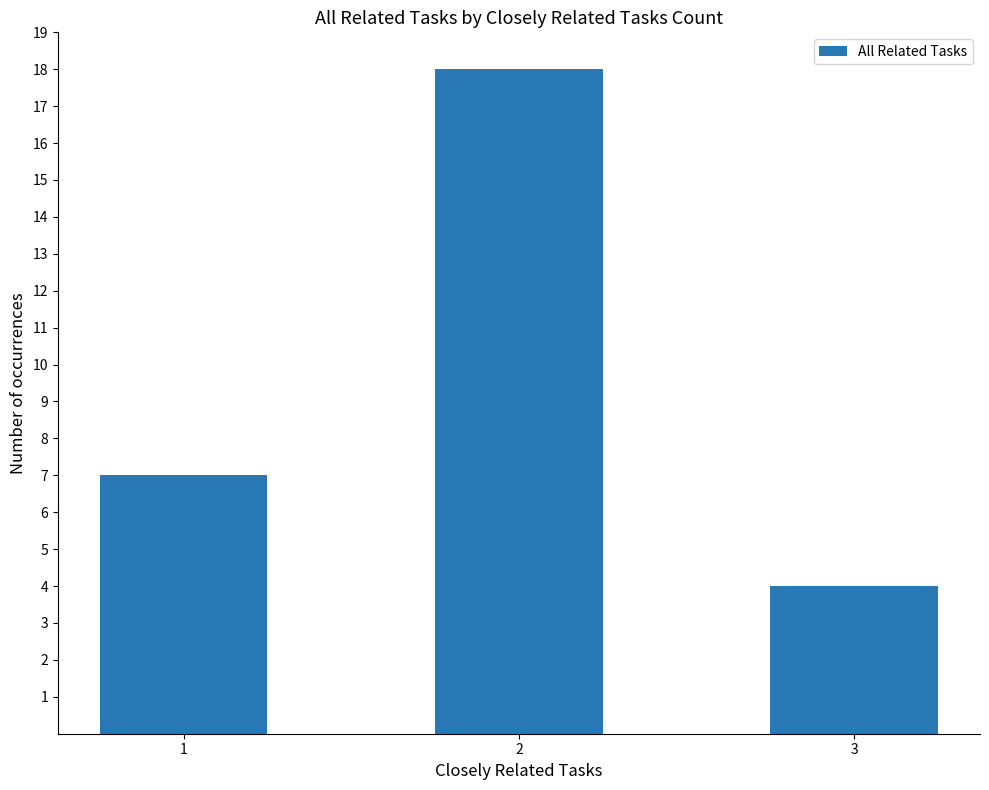

What is the difference between the maximum and minimum values?

14